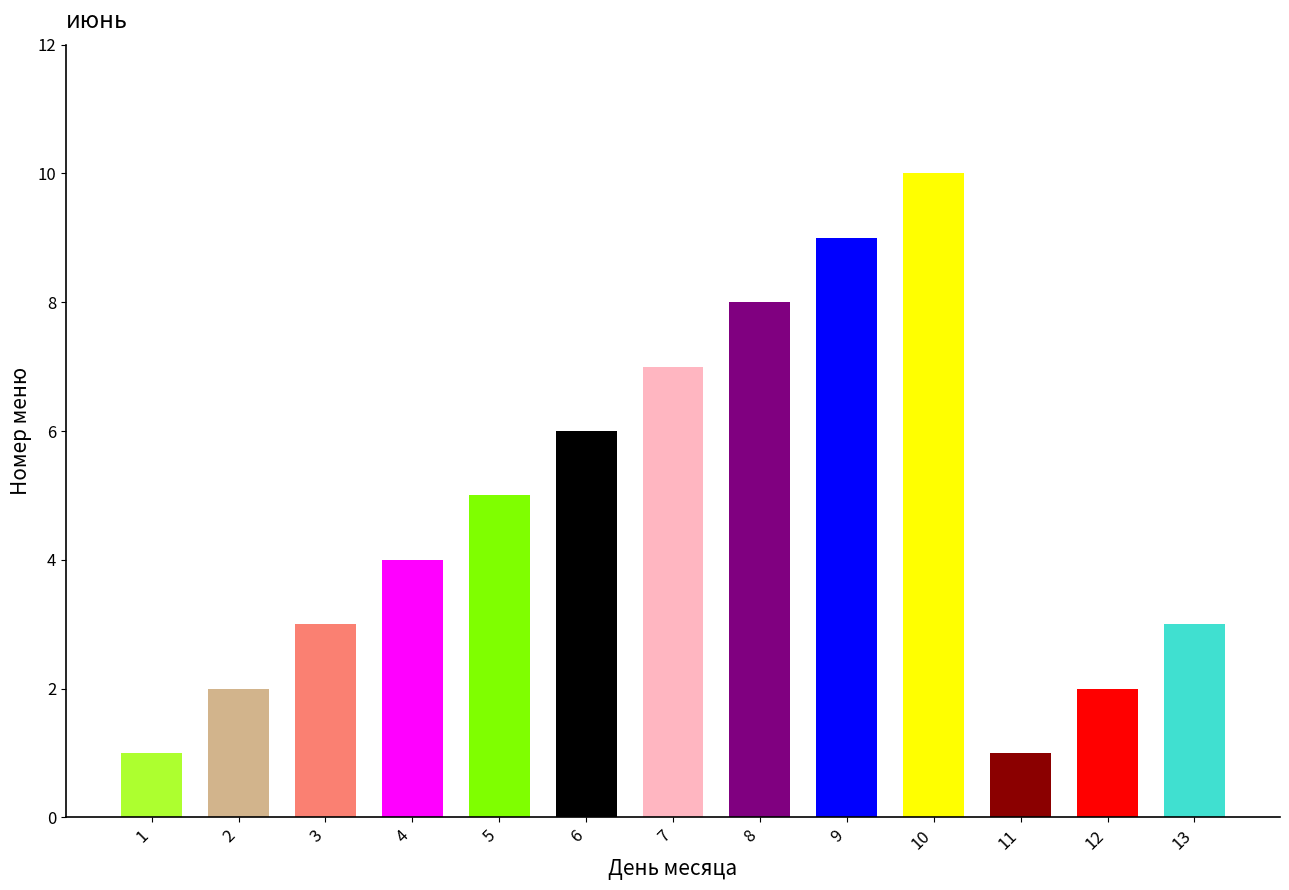

What is the value of the 9th bar from the left?

9